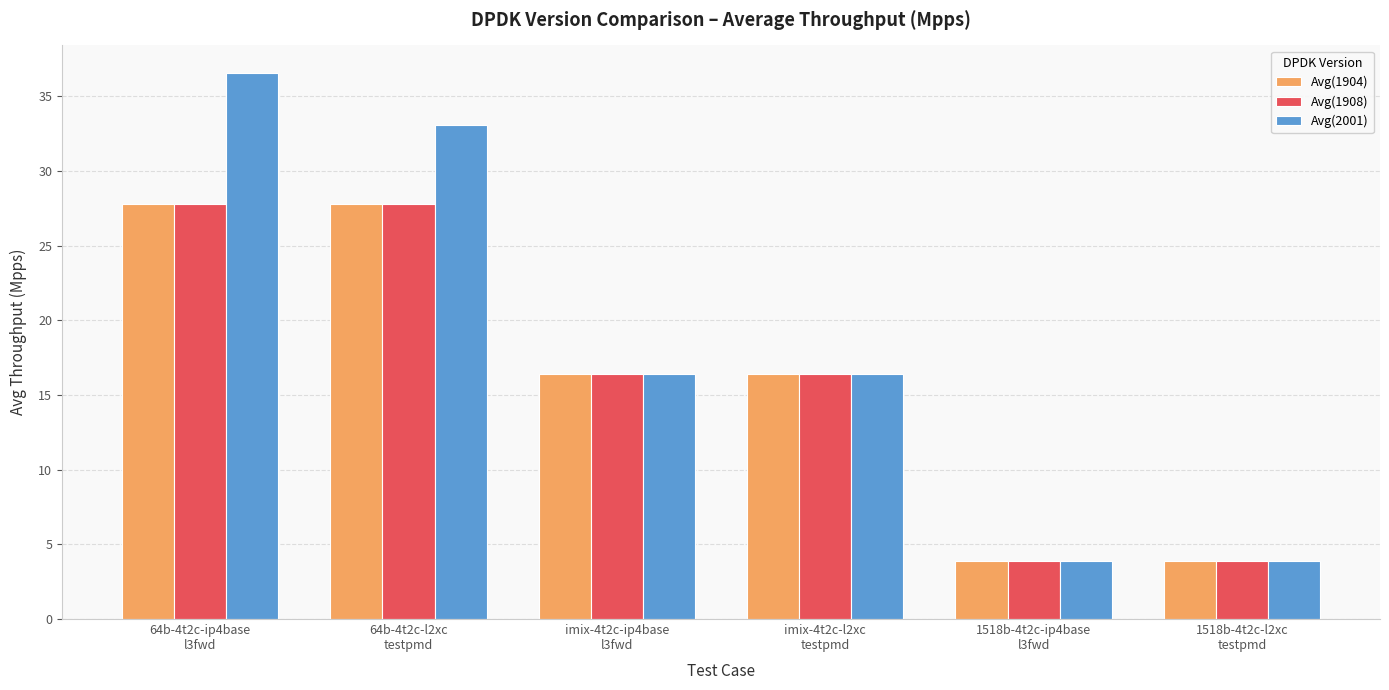

What is the label of the 1st bar from the right?

1518b-4t2c-l2xc
testpmd